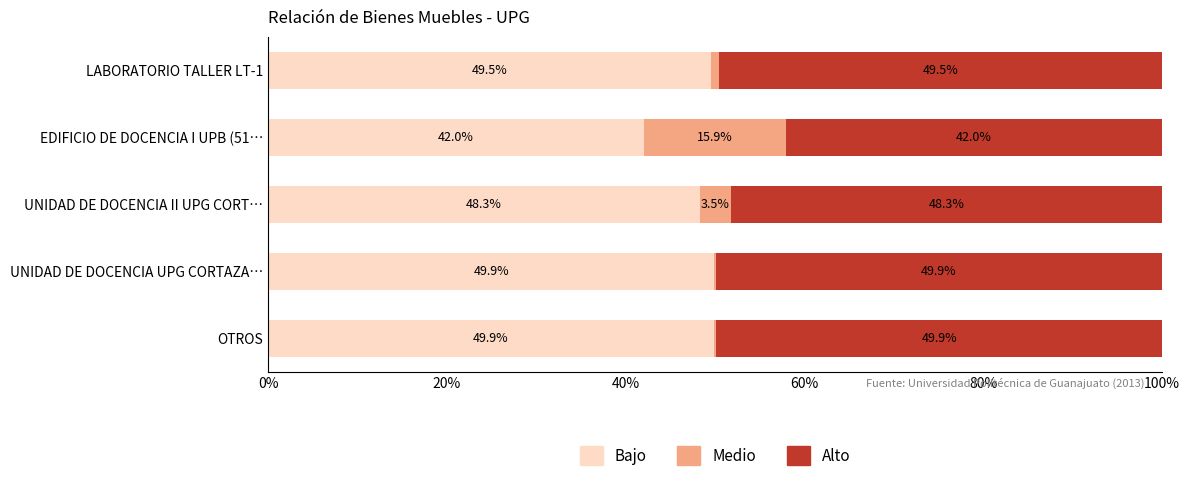

True or false: Bajo has a value of 42.0 at EDIFICIO DE DOCENCIA I UPB (51….

True